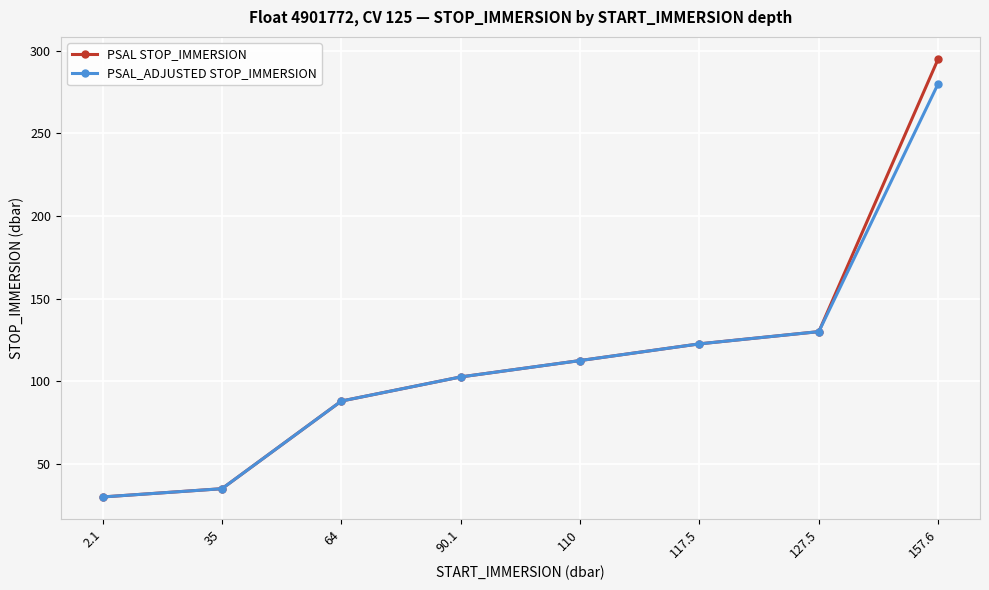

What is the sum of the PSAL STOP_IMMERSION values at 110 and 90.1?

215.1